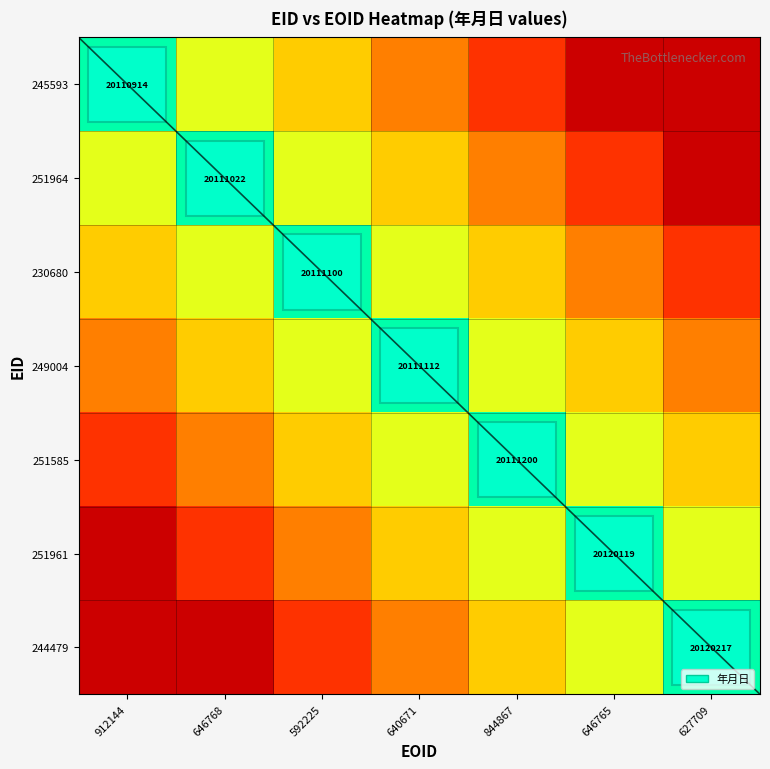

Count the 244479 values in the range 0 to 1.

7